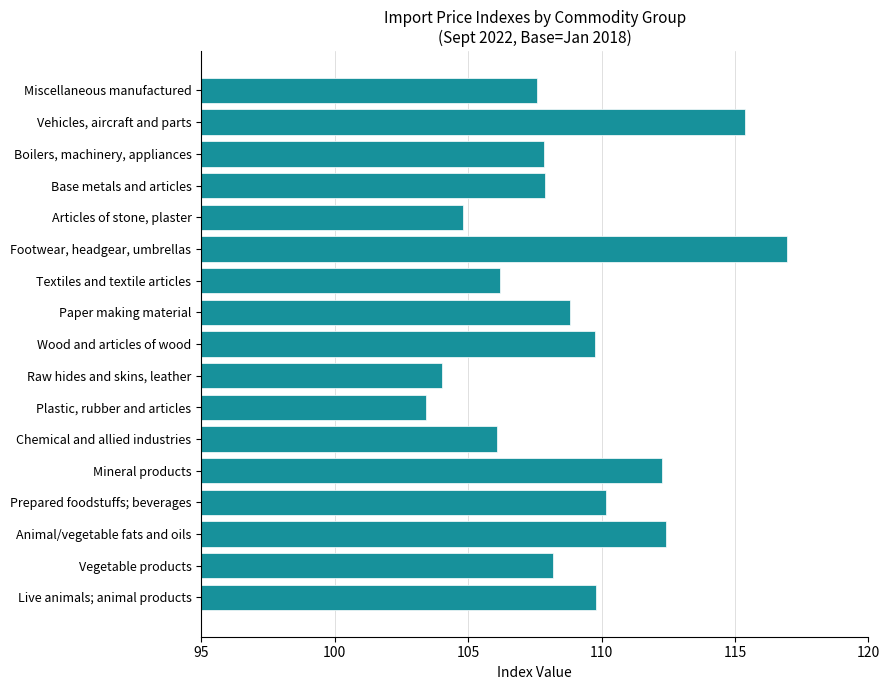

Is it true that the value at Raw hides and skins, leather is 104.0?

True